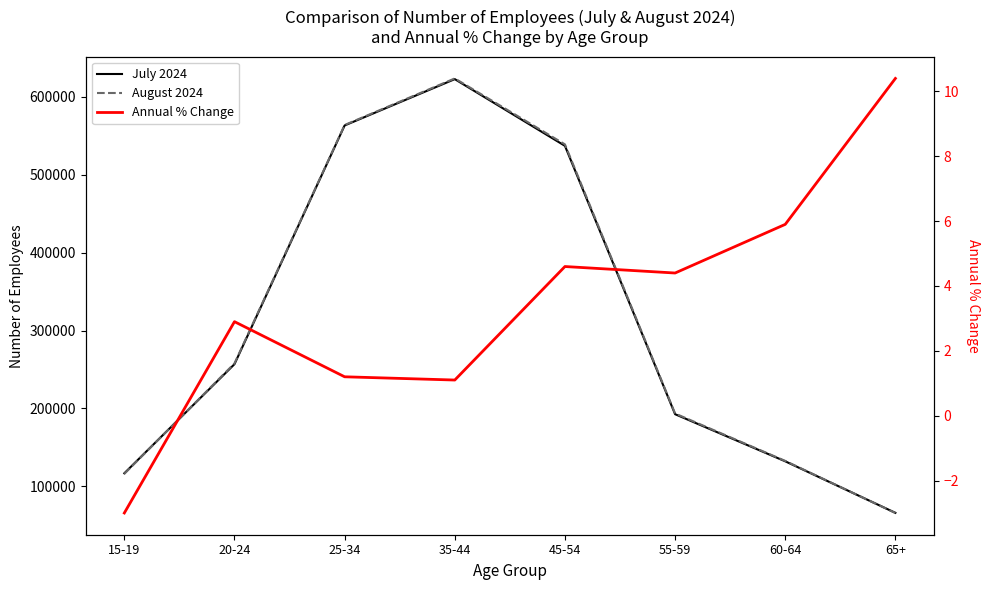

Where do August 2024 and July 2024 first cross each other?

15-19 and 20-24